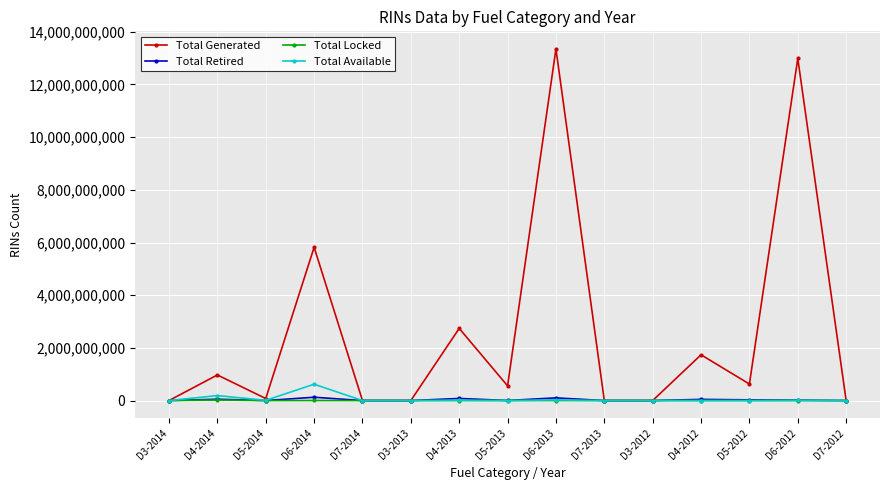

Which series has the largest total across all categories?

Total Generated